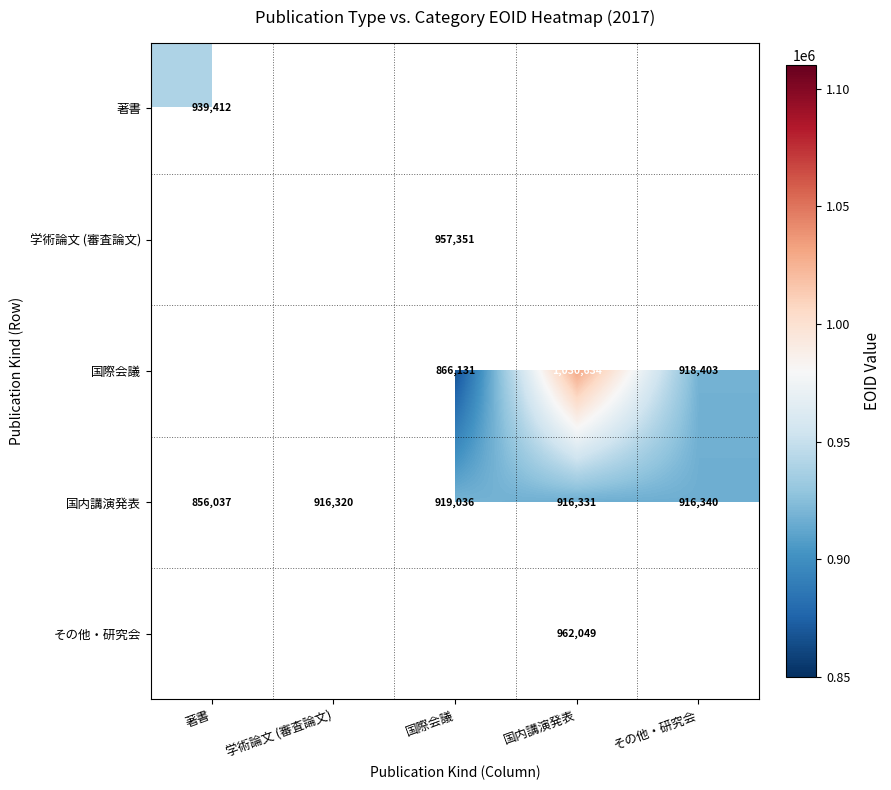

How many data points does each series have?

5